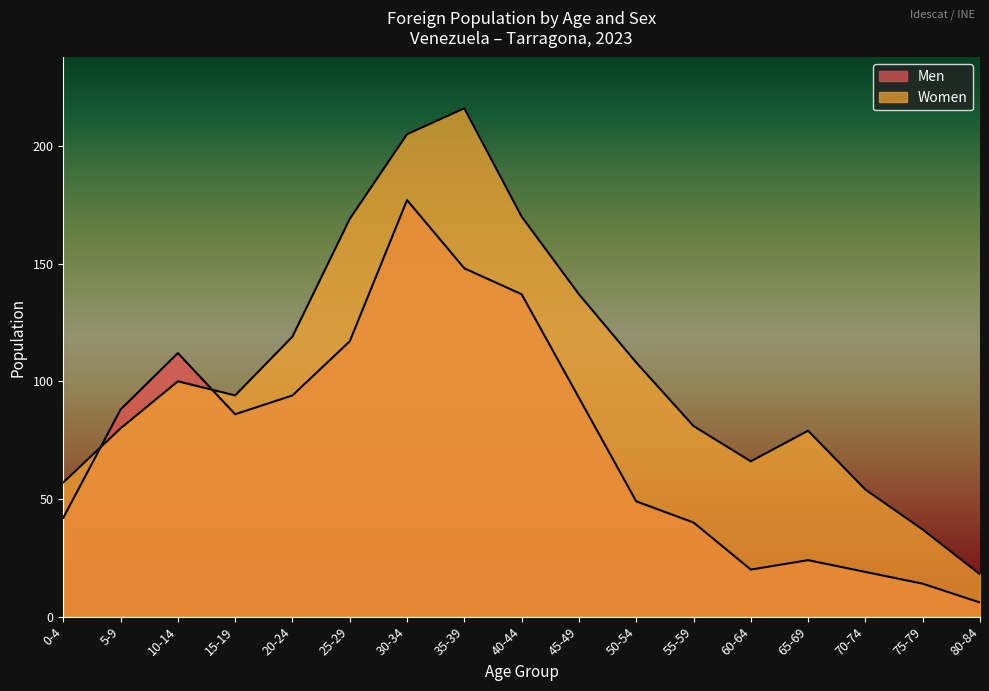

True or false: Men has a value of 24 at 65-69.

True